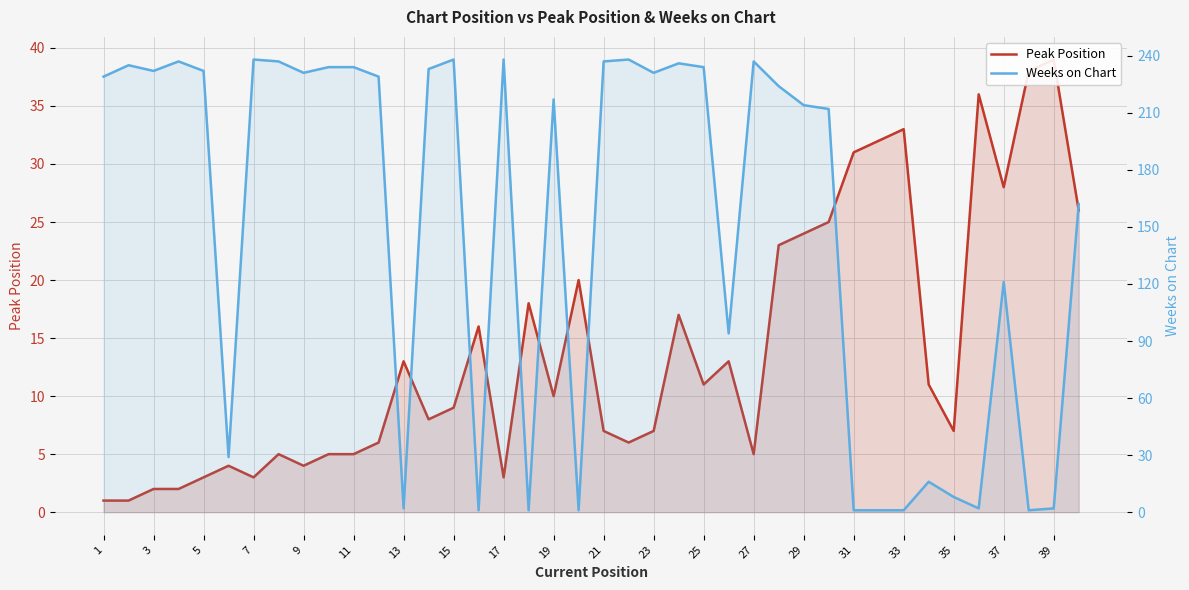

What is the difference between the second highest and minimum values in the Peak Position series?

37